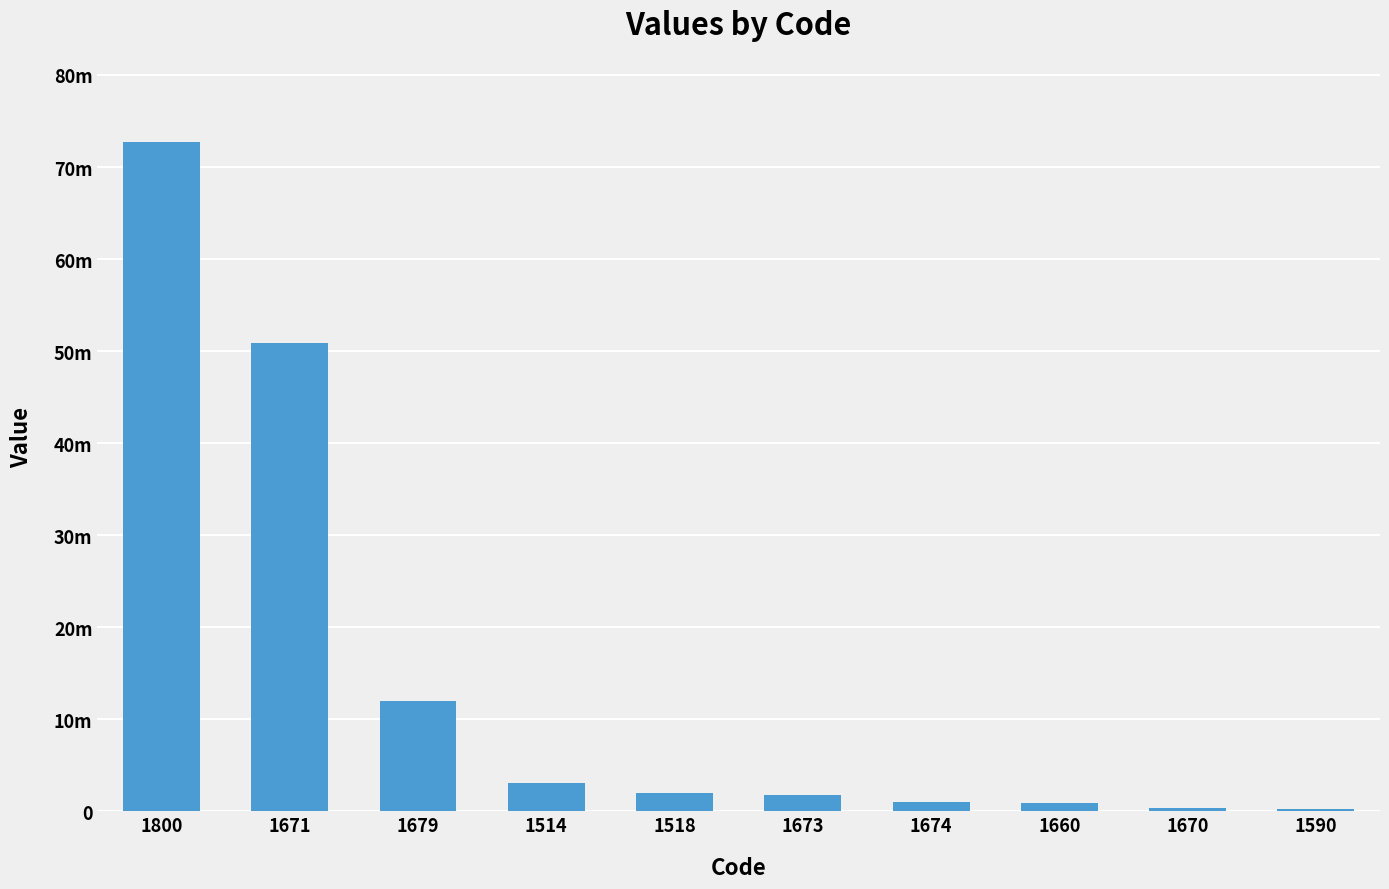

Does the chart contain stacked bars?

No